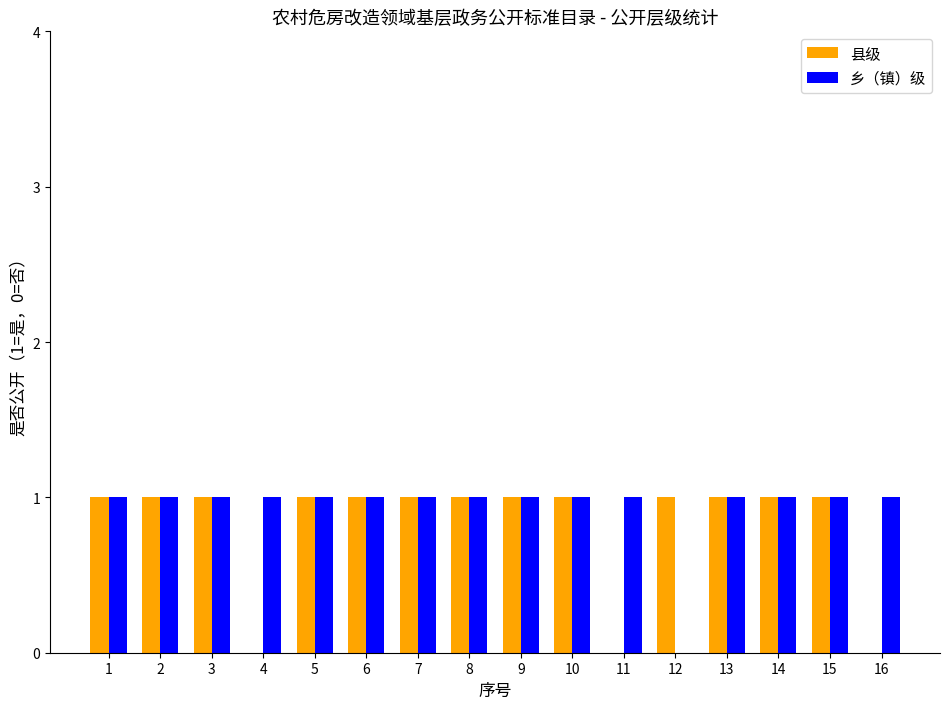

The value of 乡（镇）级 at 16 is 1. True or false?

True